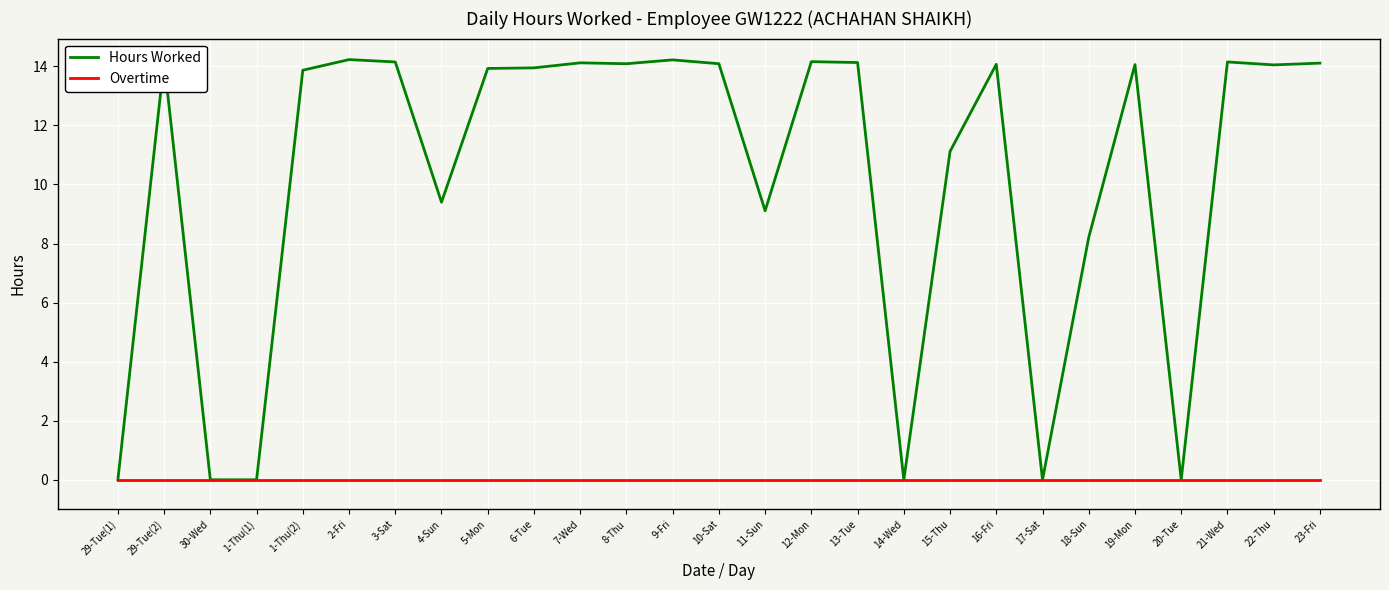

True or false: Hours Worked has a value of 8.2 at 3-Sat.

False